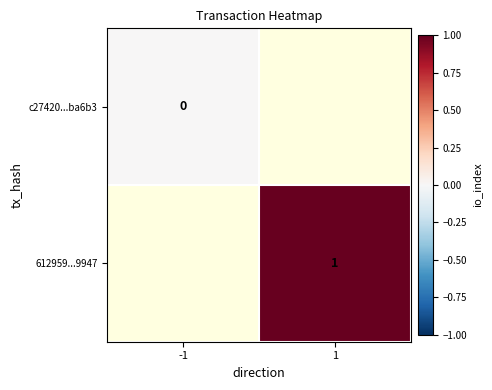

At how many categories does at least one series exceed 0?

1